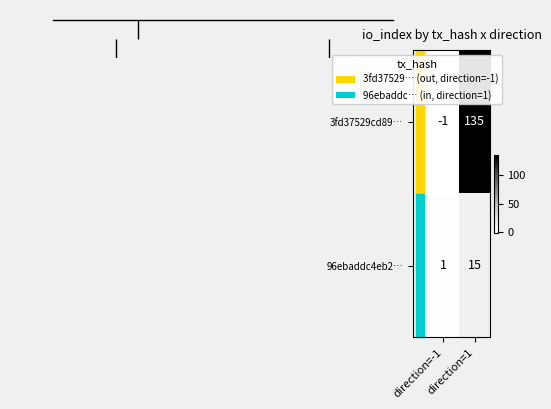

Rank the series by their maximum value, from lowest to highest.

96ebaddc4eb2…, 3fd37529cd89…